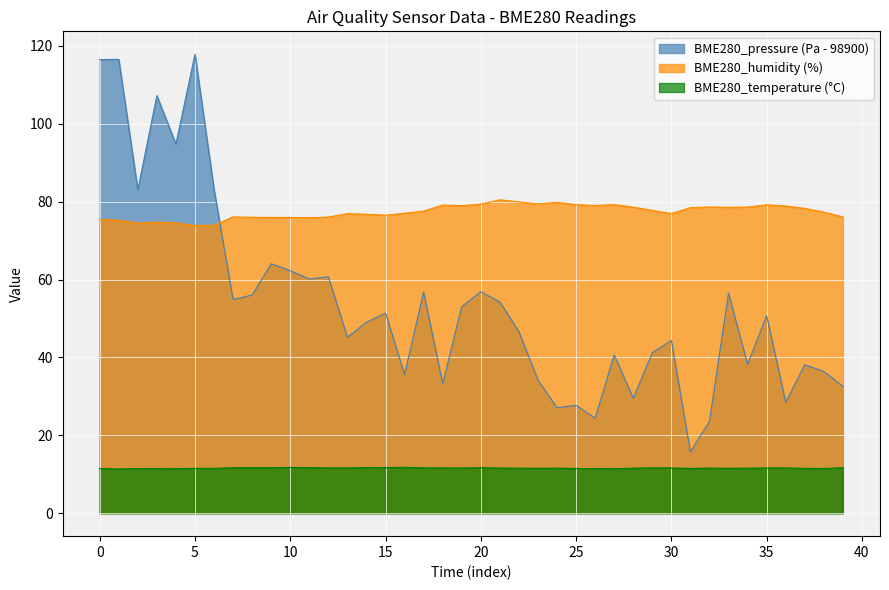

What is the maximum value shown in the chart?

117.8